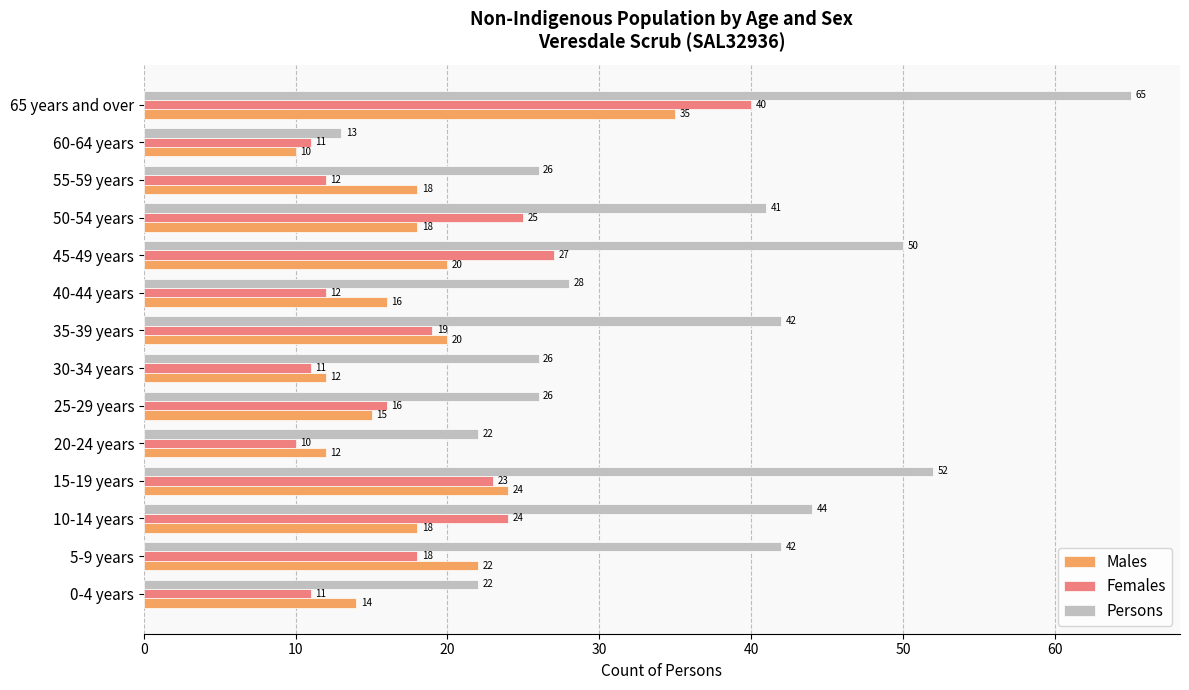

List the series in order of their peak value, highest first.

Persons, Females, Males